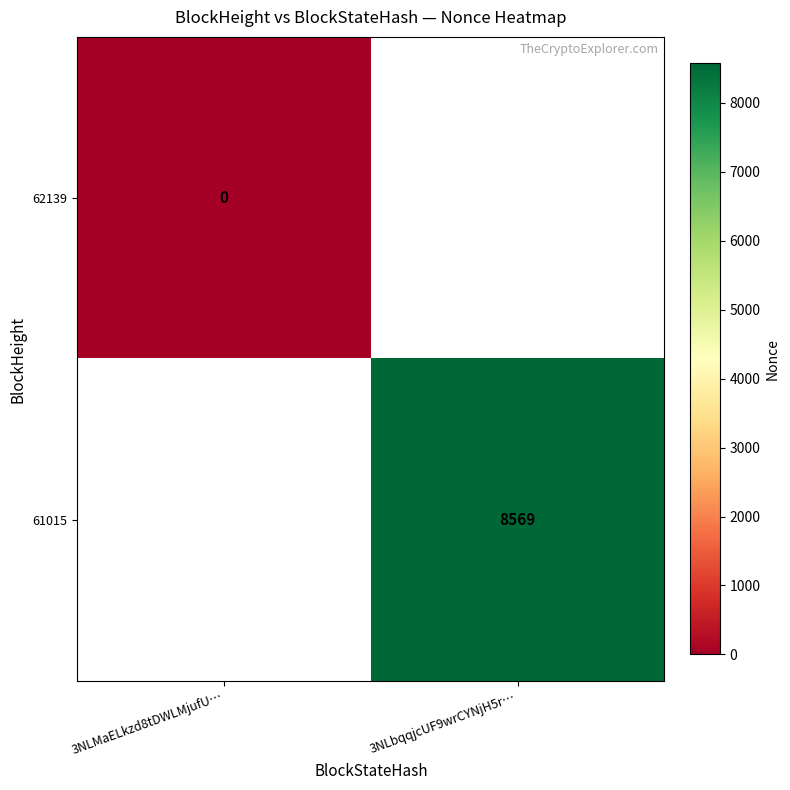

True or false: 61015 has a value of 8569 at 3NLbqqjcUF9wrCYNjH5r….

True